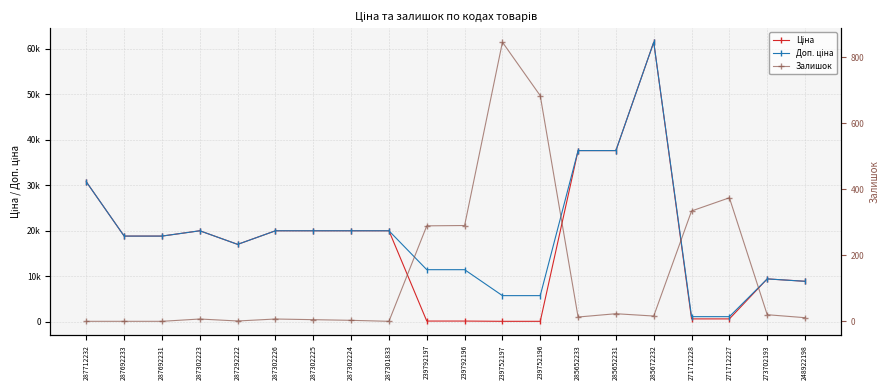

List the labels in order of Залишок value, largest first.

239752197, 239752196, 271712227, 271712228, 239792196, 239792197, 285652231, 273702193, 285672232, 285652233, 248922198, 287302223, 287302226, 287302225, 287302224, 287292222, 287712232, 287692233, 287692231, 287301833